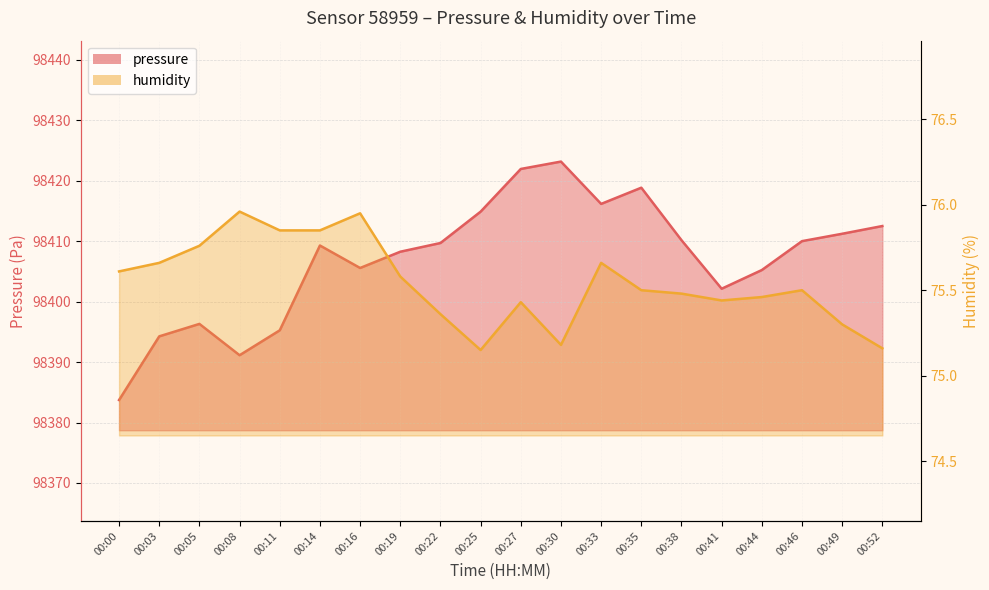

Which series has the largest total across all categories?

pressure